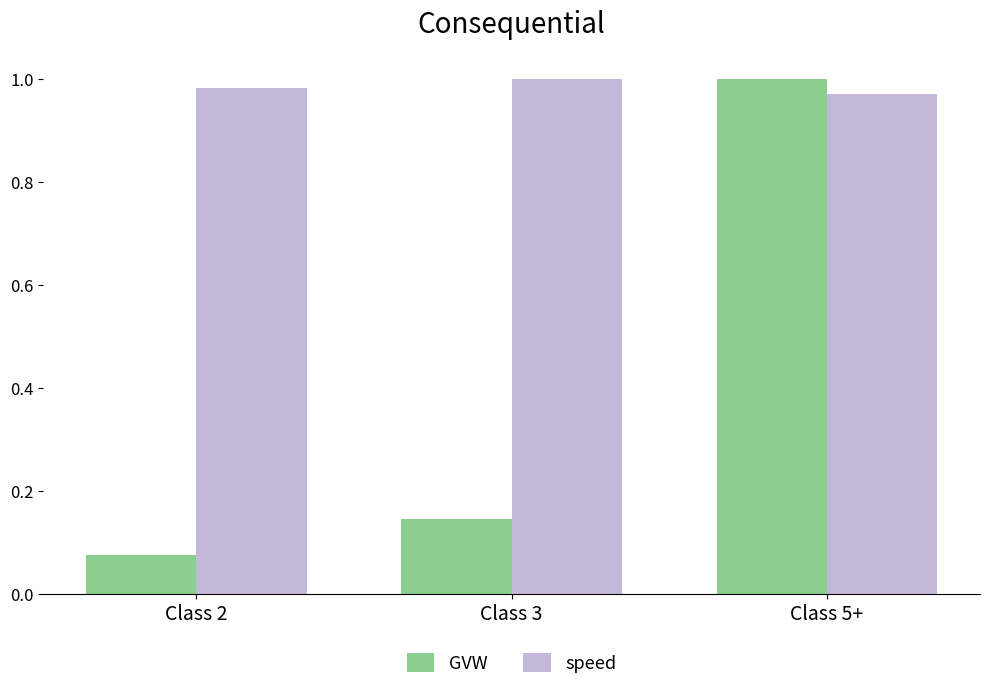

Which series has the largest range (max minus min)?

GVW